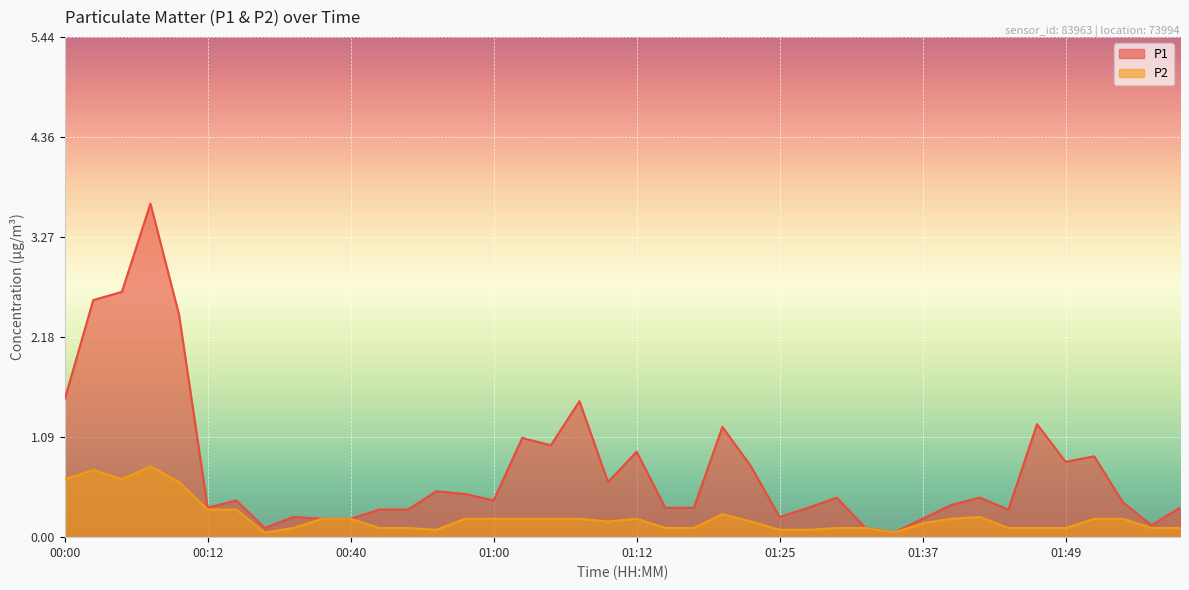

Does the chart display data point markers on the line(s)?

No